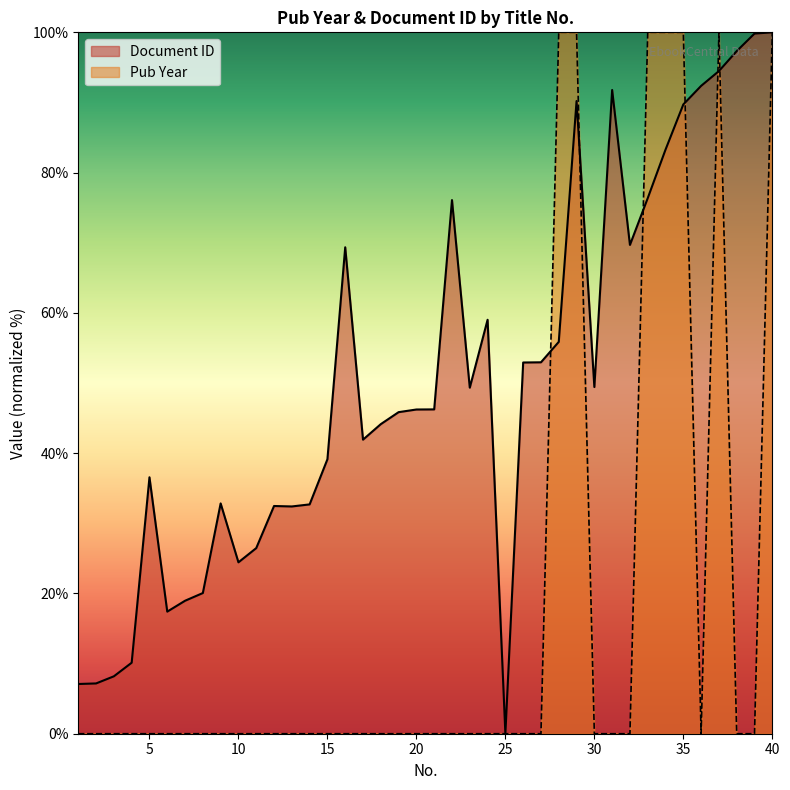

What is the difference between the maximum and minimum values in the Document ID series?

100.0